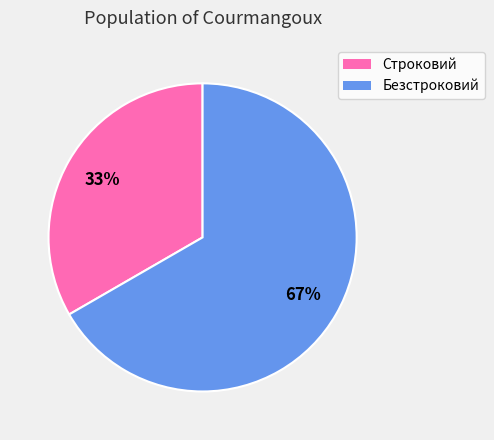

Which has a higher value, Безстроковий or Строковий?

Безстроковий